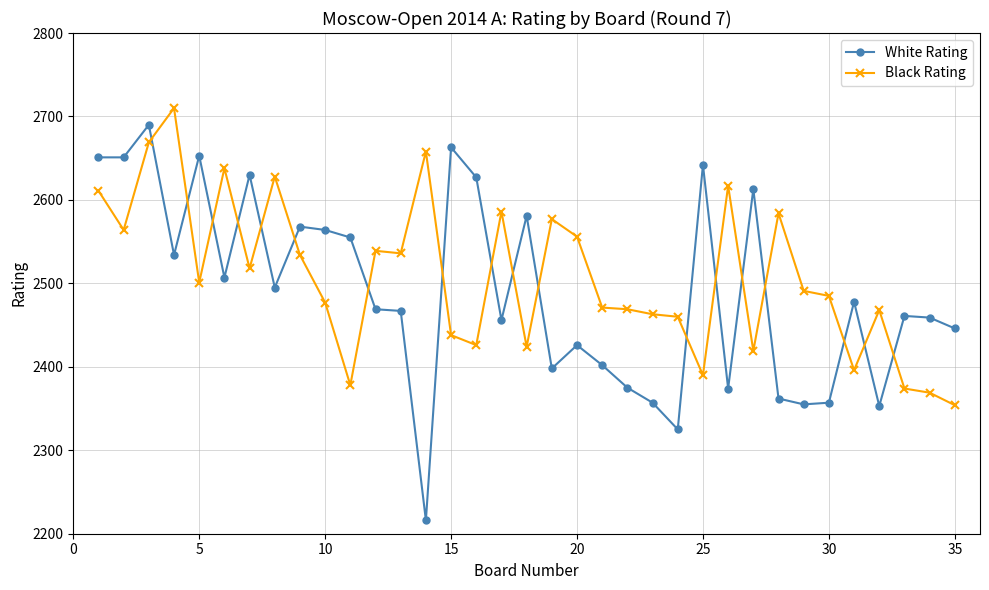

Does the chart have visible grid lines?

Yes